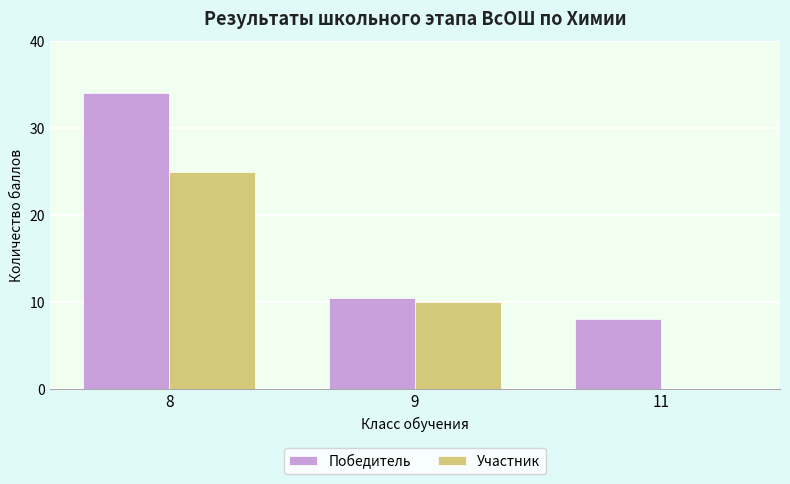

At which label does Участник reach its peak?

8